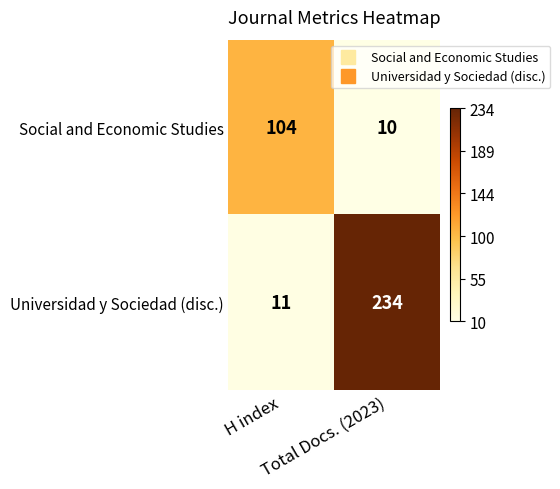

What is the maximum value for Social and Economic Studies?

104